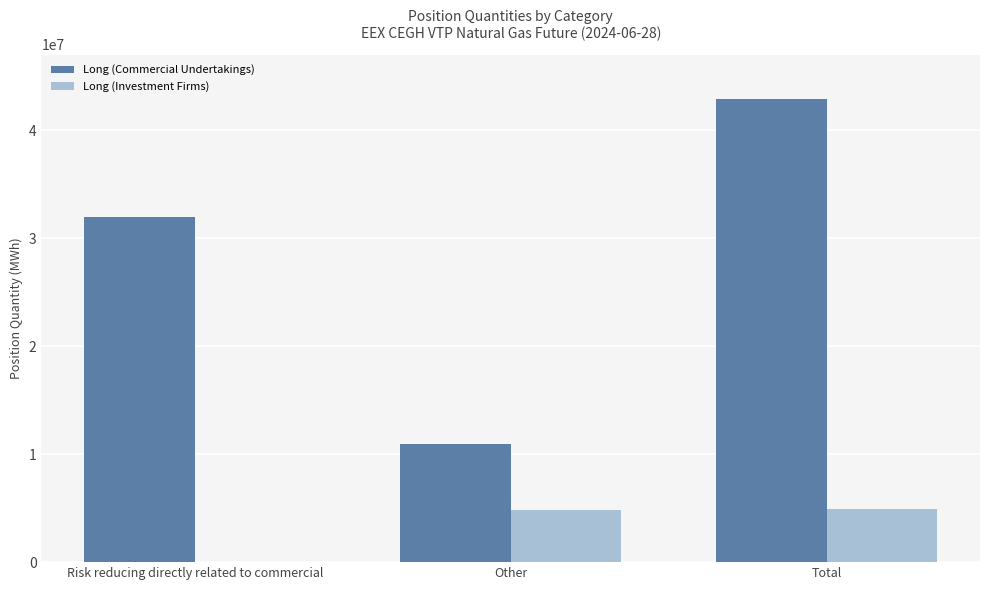

At which label is Long (Commercial Undertakings) closest to 26944720?

Risk reducing directly related to commercial